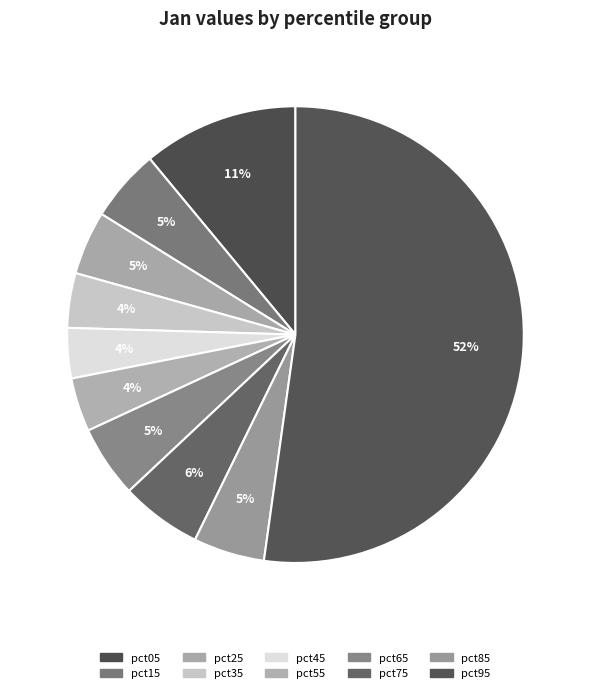

Which slice is the smallest?

pct45